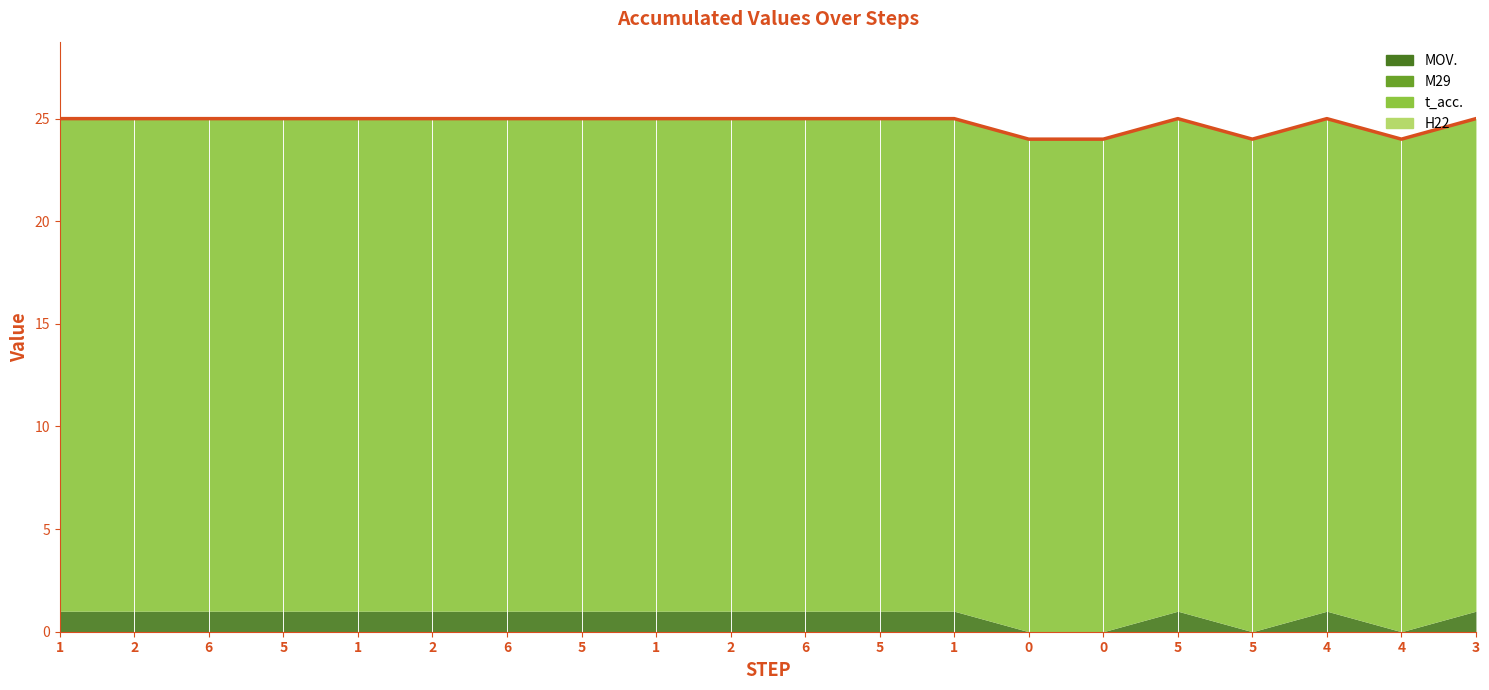

True or false: t_acc. has more than 2 points higher than both neighbors.

False